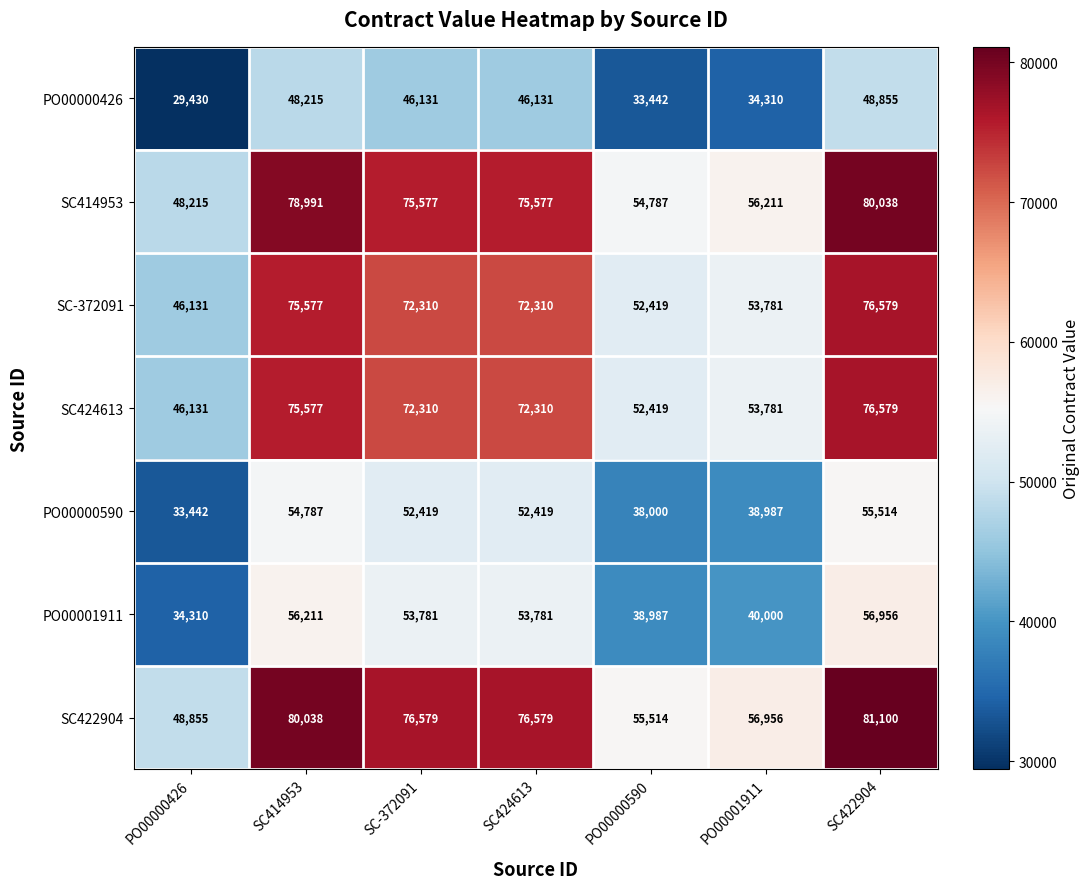

Which series has the widest spread of values?

SC422904